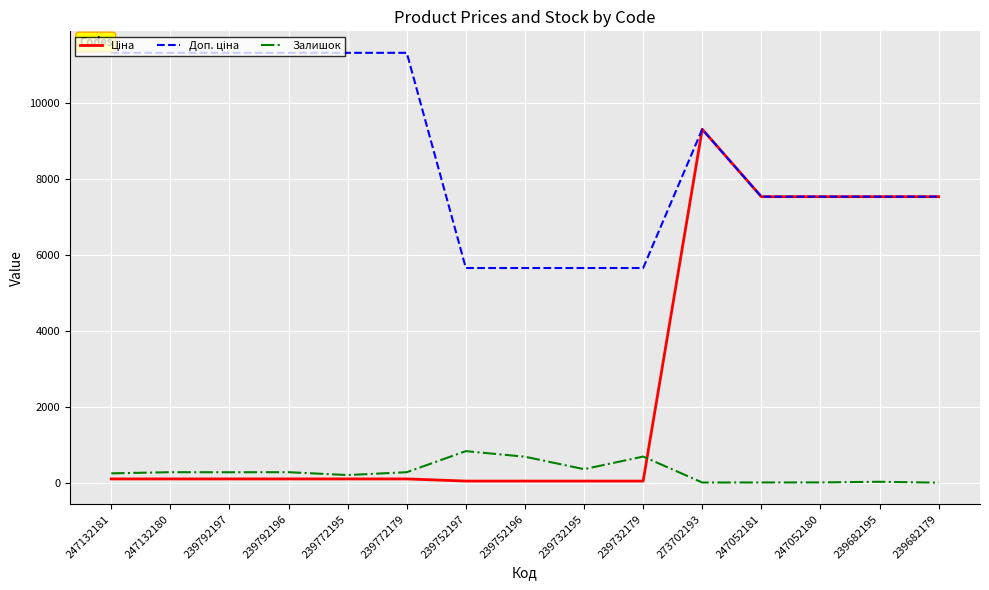

What is the total value across all series at 247132180?

11737.3